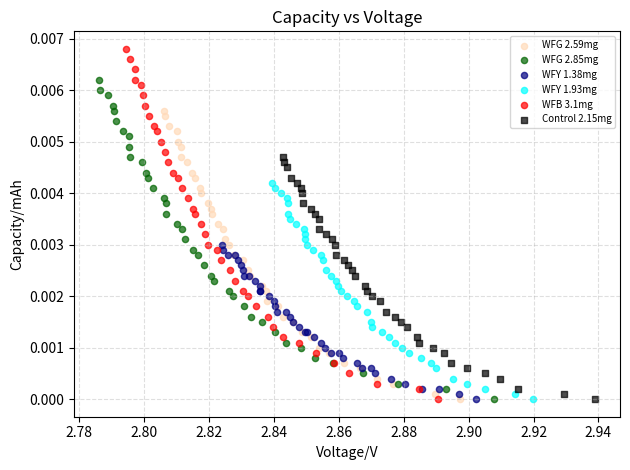

Which series has the largest Y range (max minus min)?

WFB 3.1mg